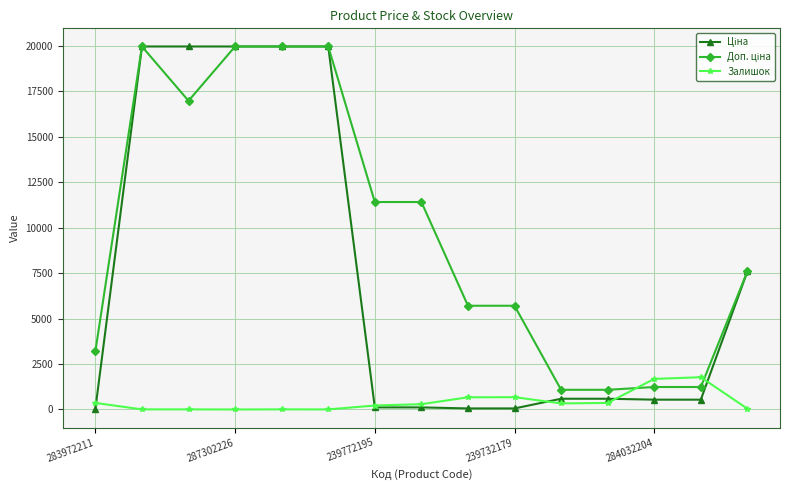

How many categories are shown in the chart?

15